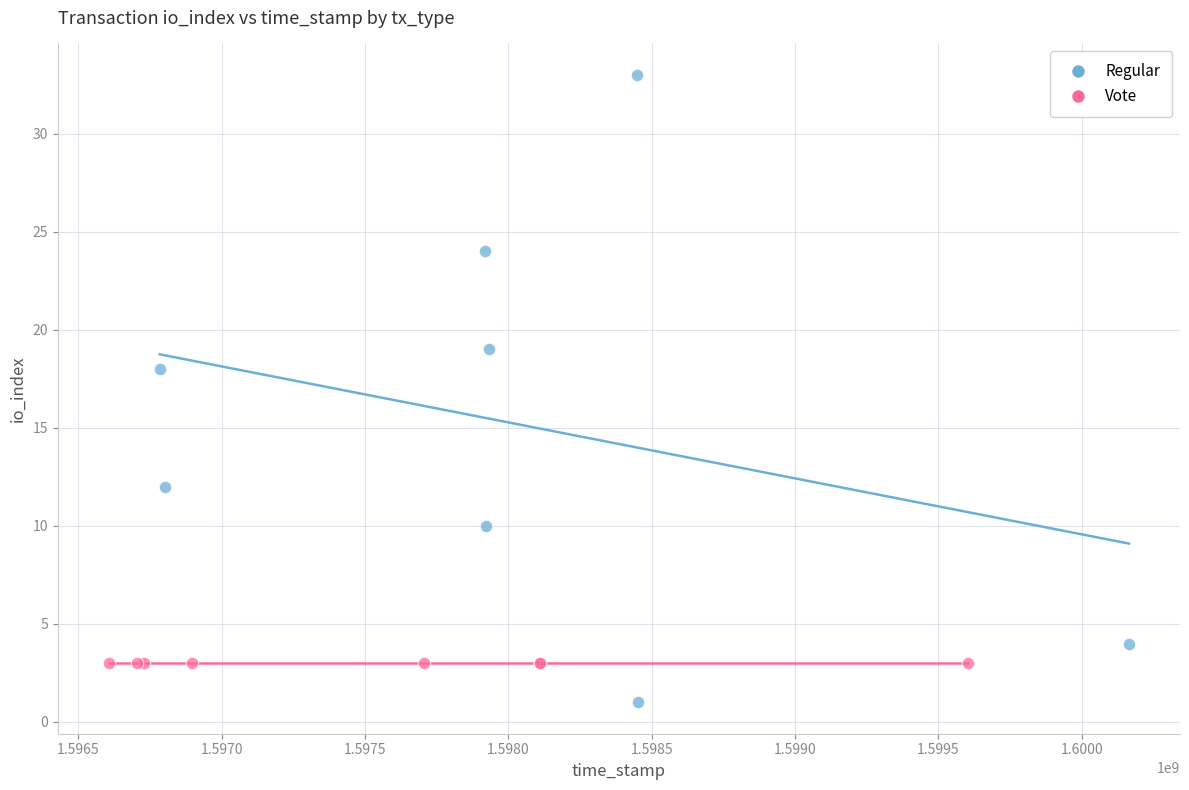

Which series contains the lowest Y value?

Regular